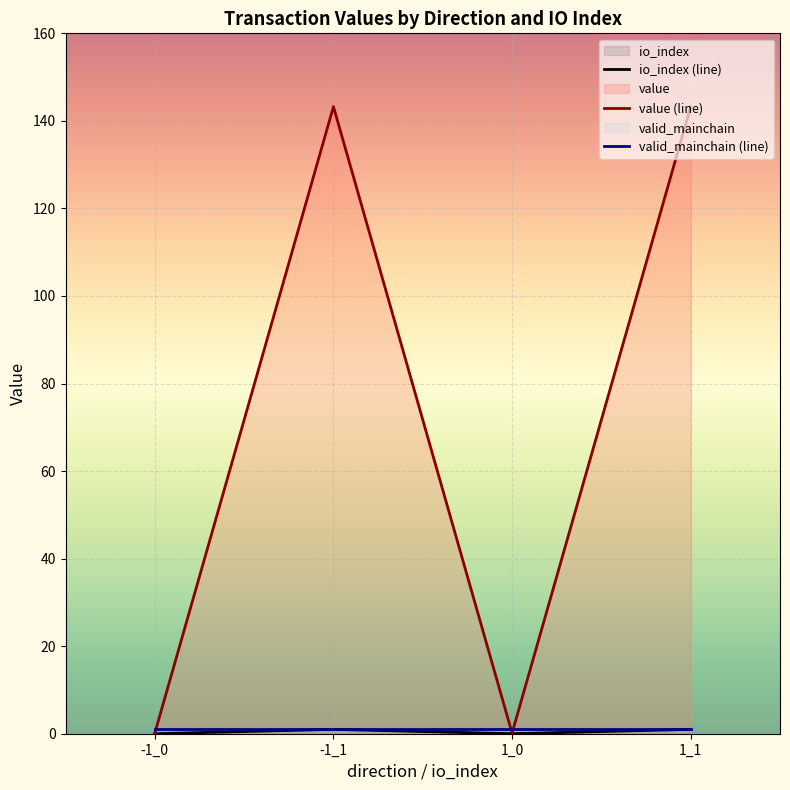

Which series has the widest spread of values?

value (line)